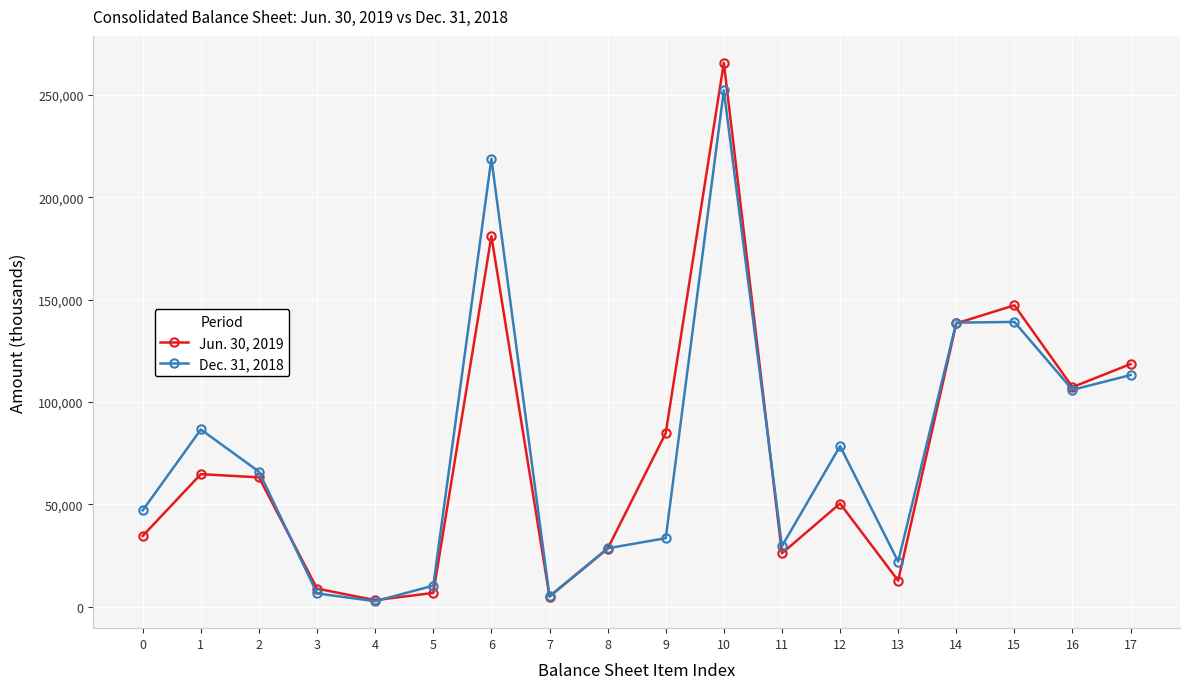

Where does the Dec. 31, 2018 series first go above 65929?

1